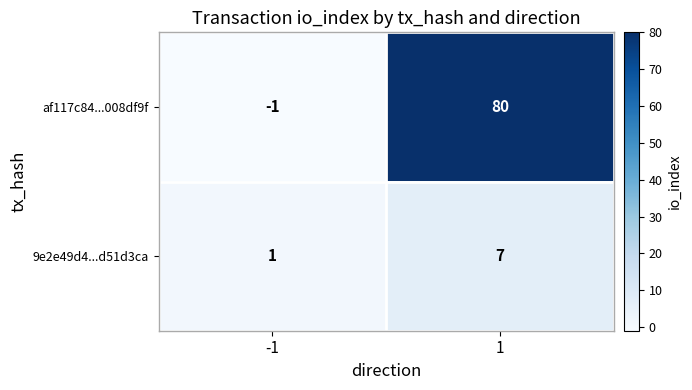

What is the smallest value displayed?

-1